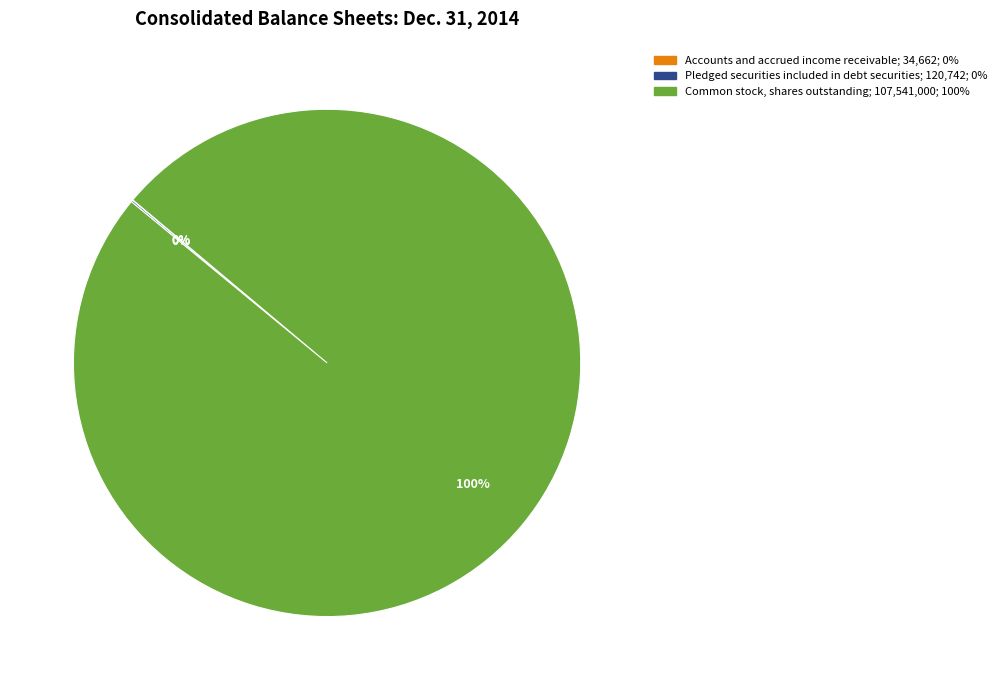

To the nearest percent, what is the difference between the largest and smallest slice percentages?

100%